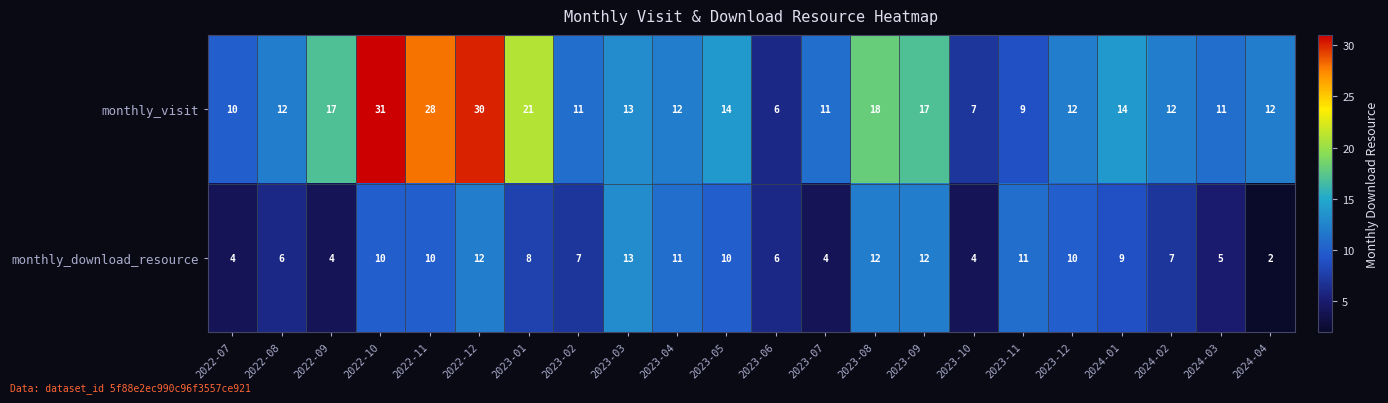

Which series has the widest spread of values?

monthly_visit